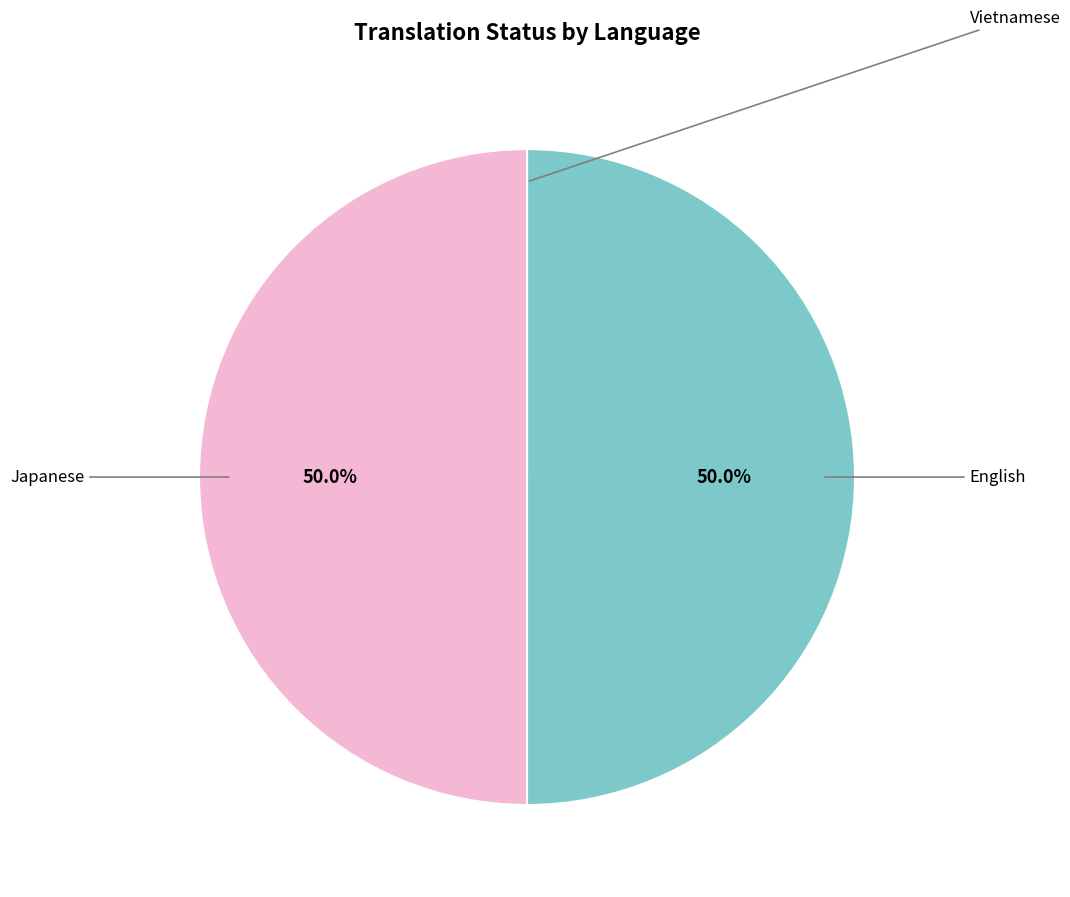

How many slices are in this pie chart?

3